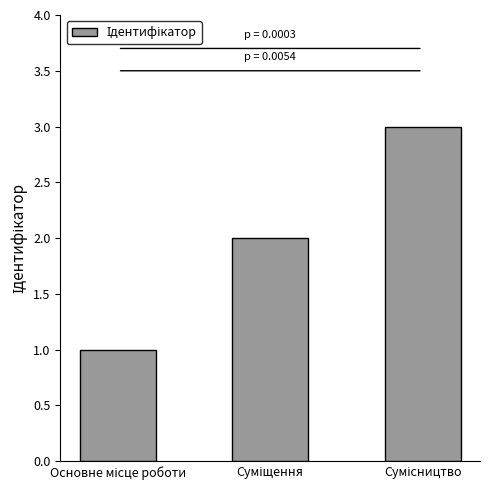

Reading left to right, transcribe all the data shown in this chart.

1	2	3